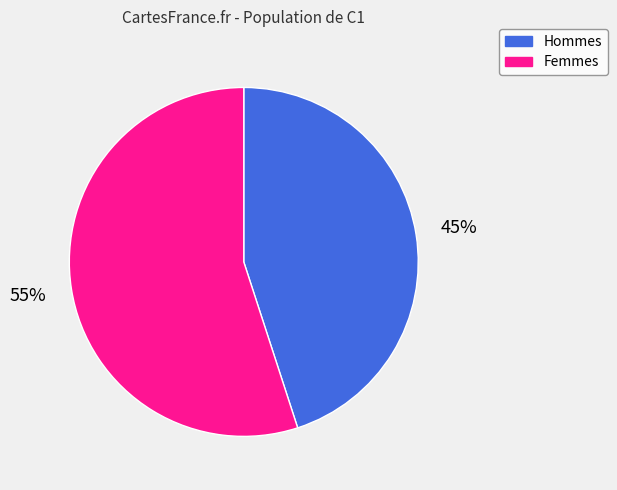

To the nearest percent, what portion does Hommes represent?

45%